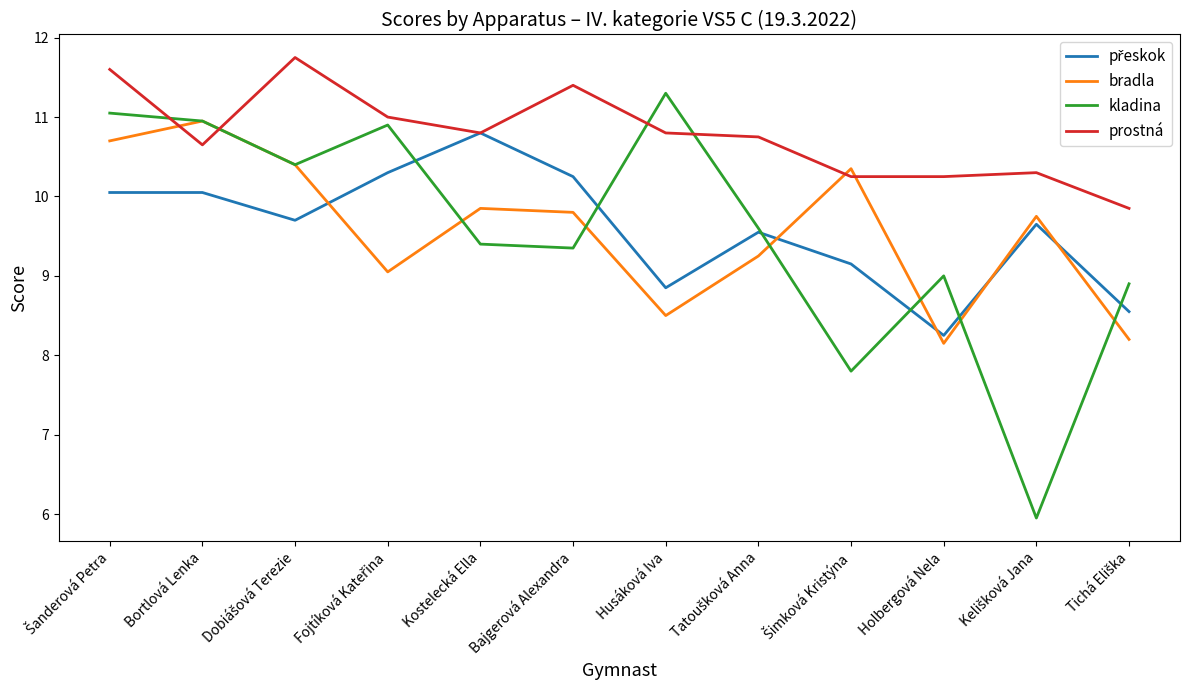

How many values in the bradla series exceed 9?

9